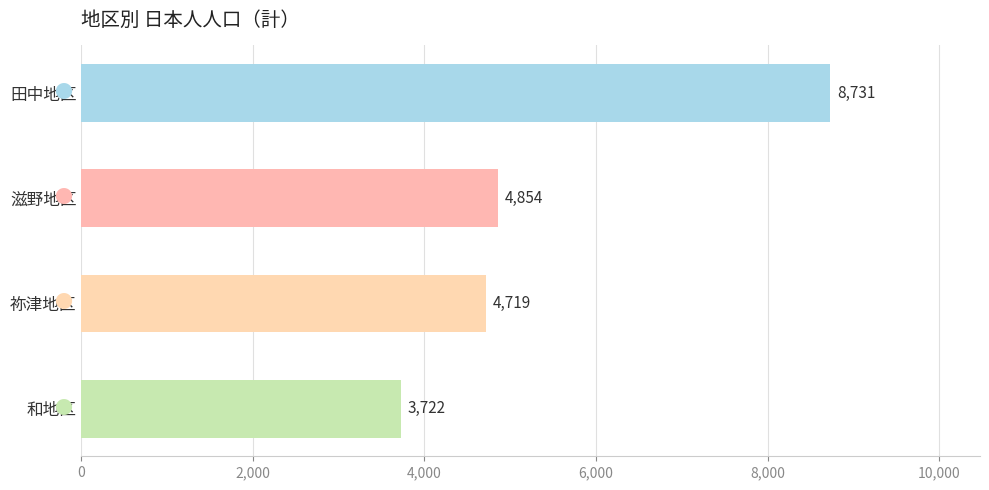

What is the change in value from 田中地区 to 滋野地区?

-3877